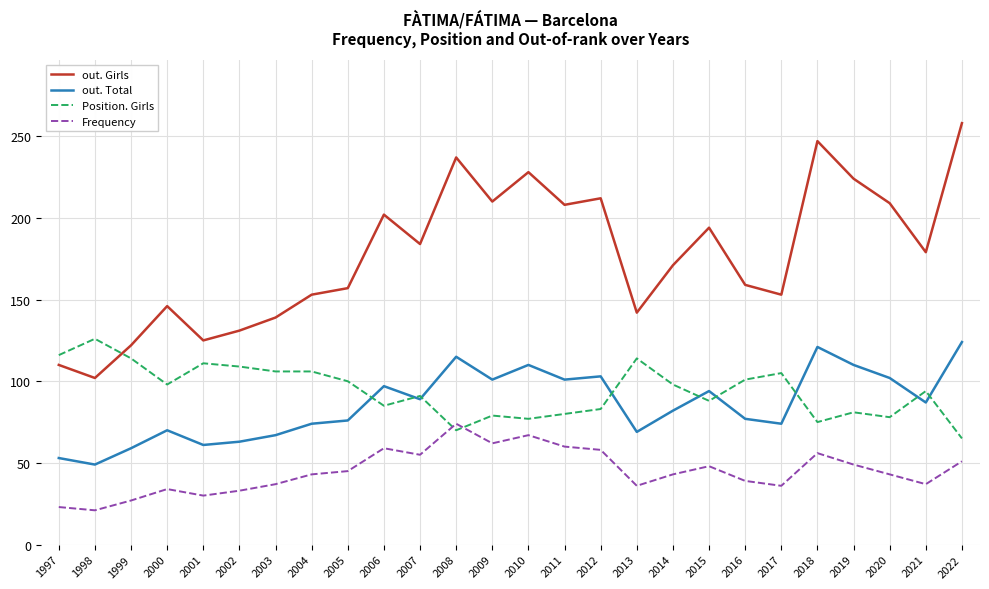

Which series has the largest total across all categories?

out. Girls